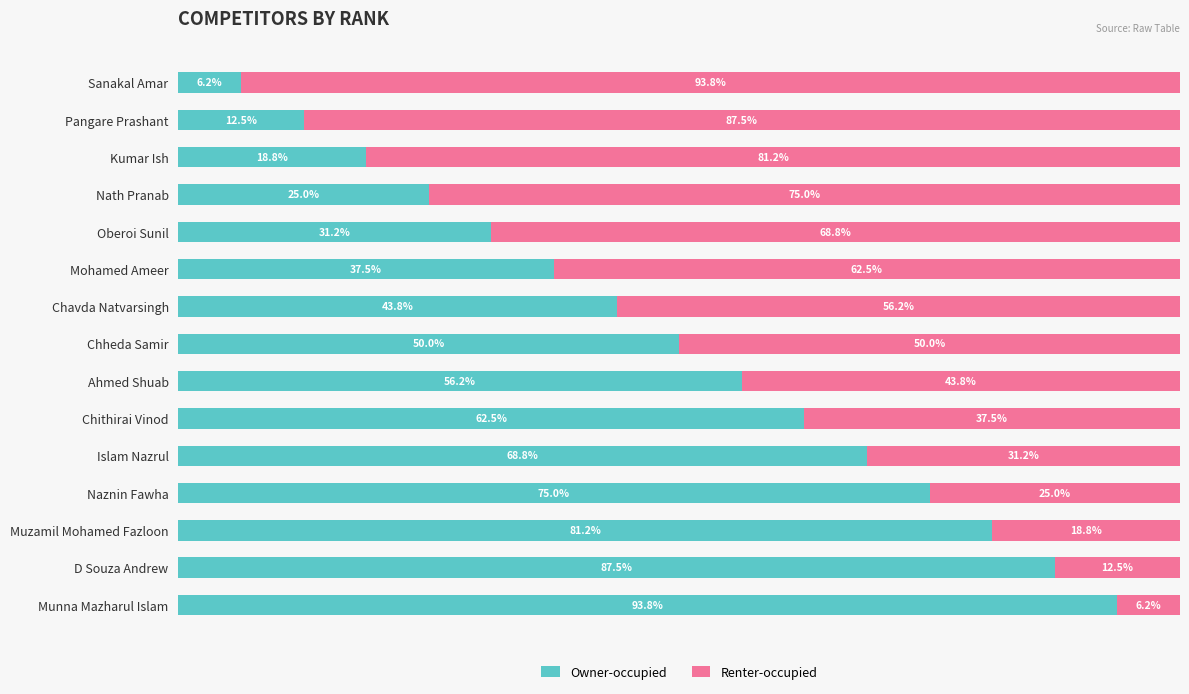

Which category has the highest value in the Owner-occupied series?

Munna Mazharul Islam